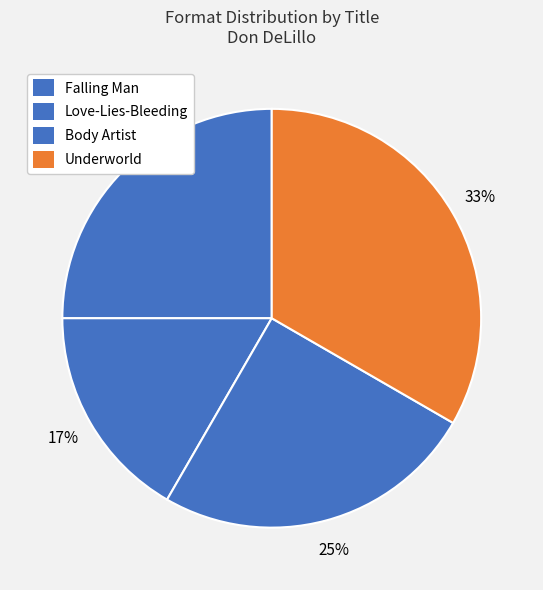

Does Body Artist account for over 50% of the chart?

No